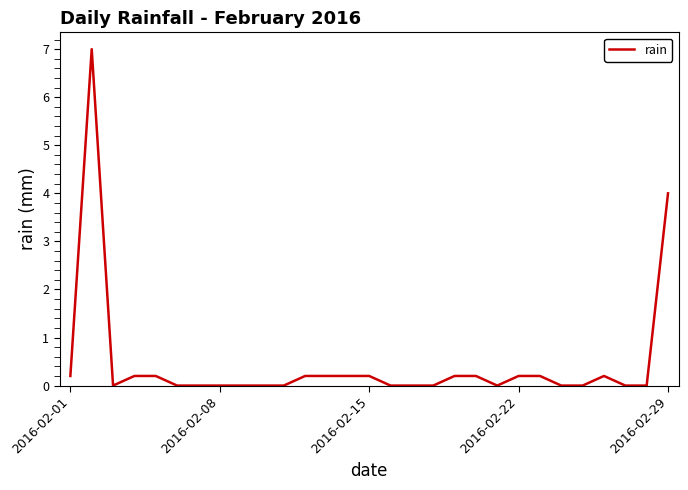

What is the maximum value shown in the chart?

7.0